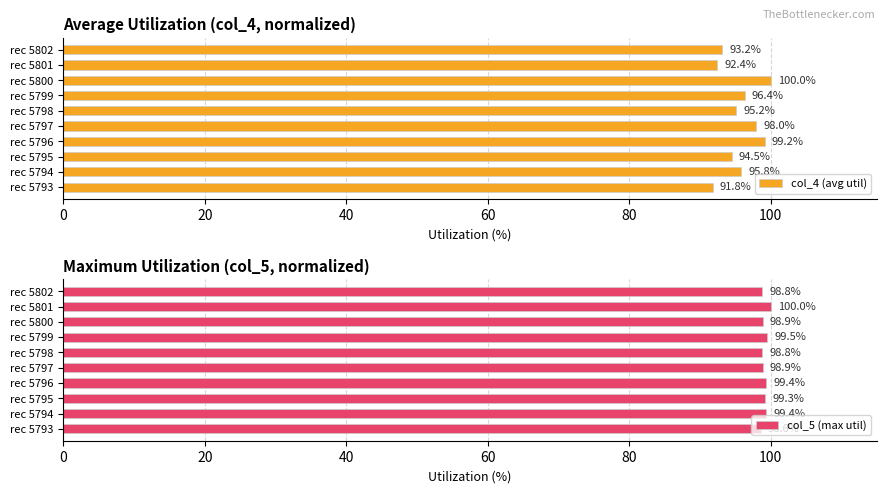

What is the sum of all col_5 (max util) values?

991.5